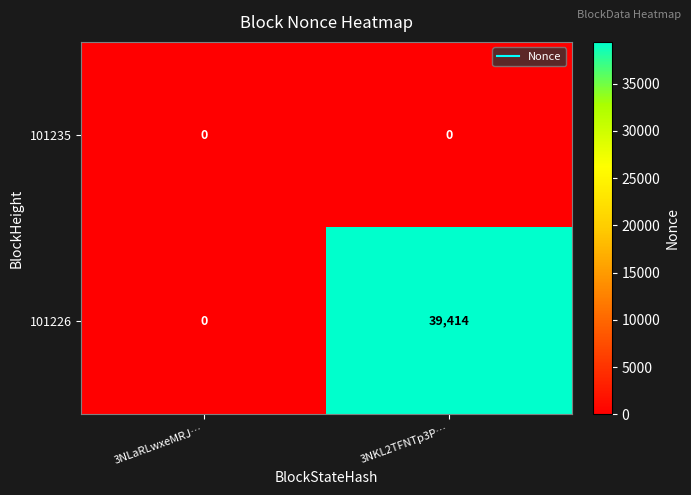

Reading left to right, extract all data points from this chart.

101235: 0	0
101226: 0	39414